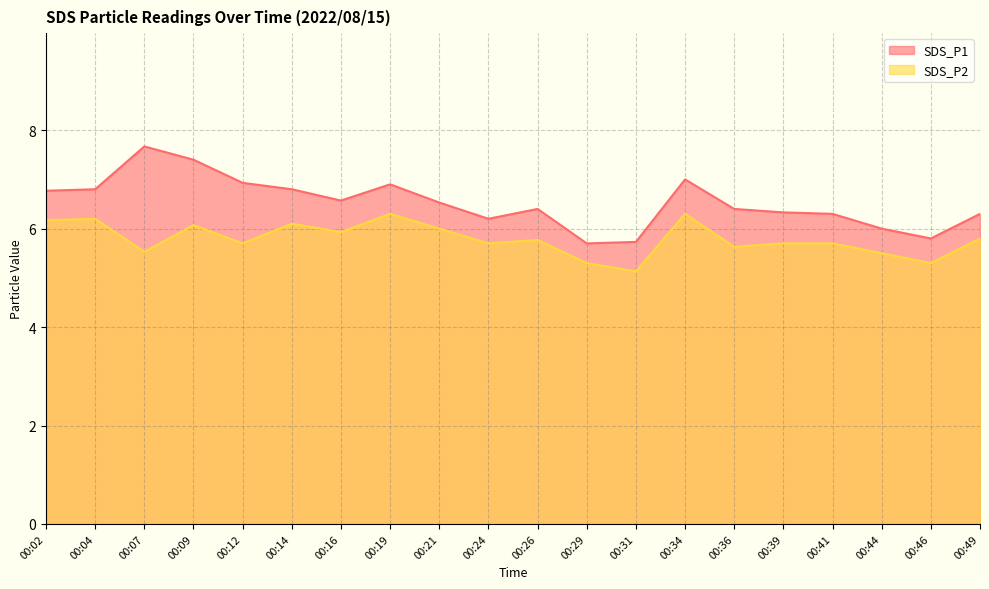

True or false: SDS_P1 has a value of 6.4 at 00:26.

True